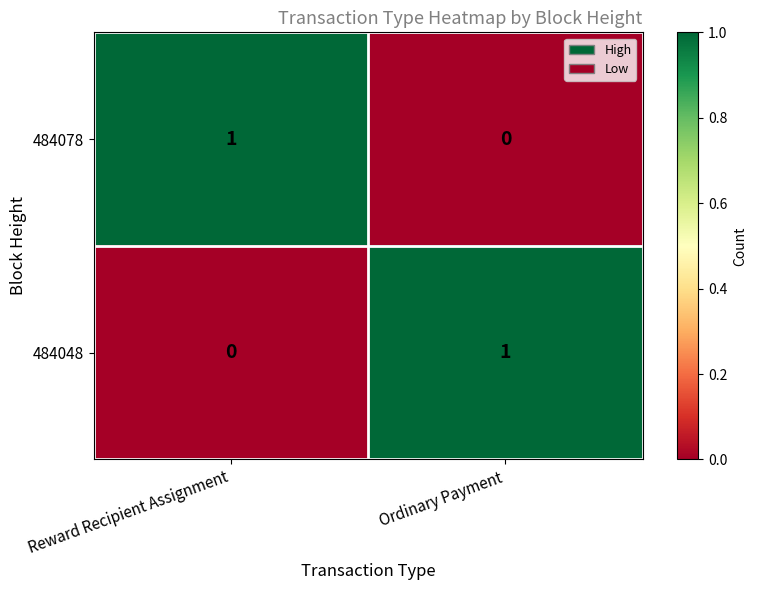

At Ordinary Payment, list the series in order from largest to smallest.

484048, 484078